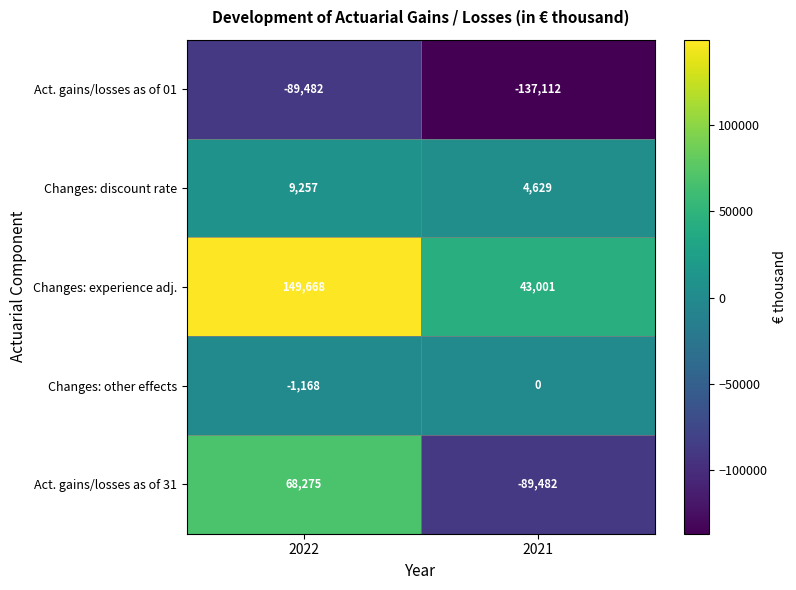

What is the average value of the Changes: other effects series?

-584